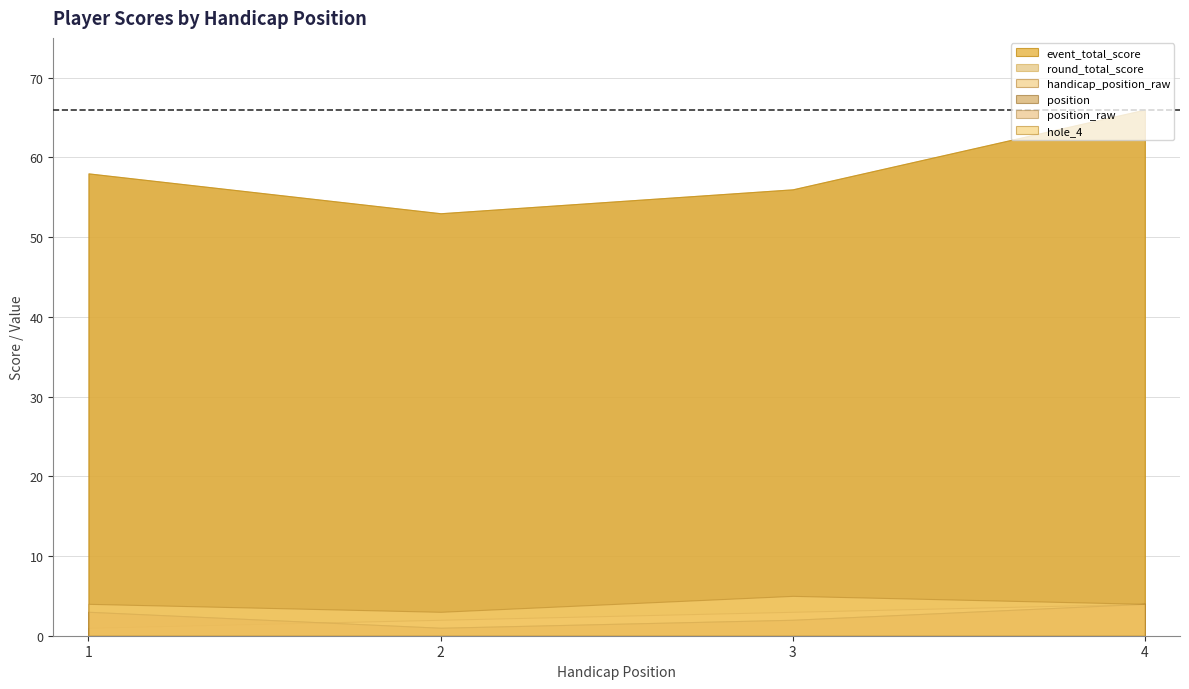

Reading left to right, list all the values displayed in this chart.

handicap_position_raw: 1	2	3	4
position: 3	1	2	4
position_raw: 3	1	2	4
event_total_score: 58	53	56	66
round_total_score: 58	53	56	66
hole_4: 4	3	5	4